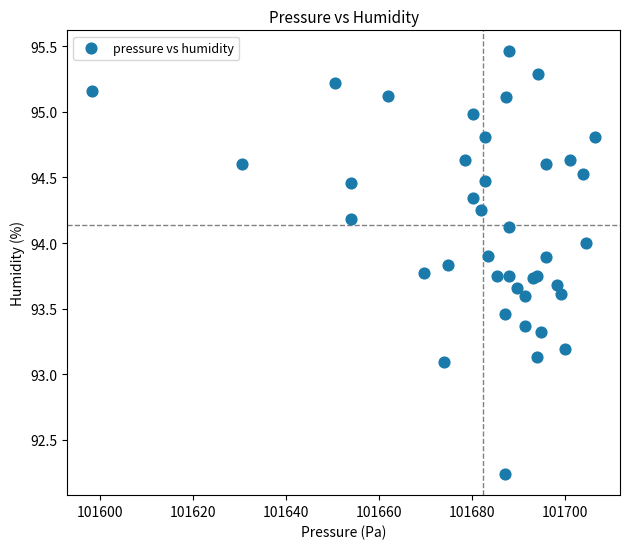

What Y value in the scatter plot is closest to 93?

93.1